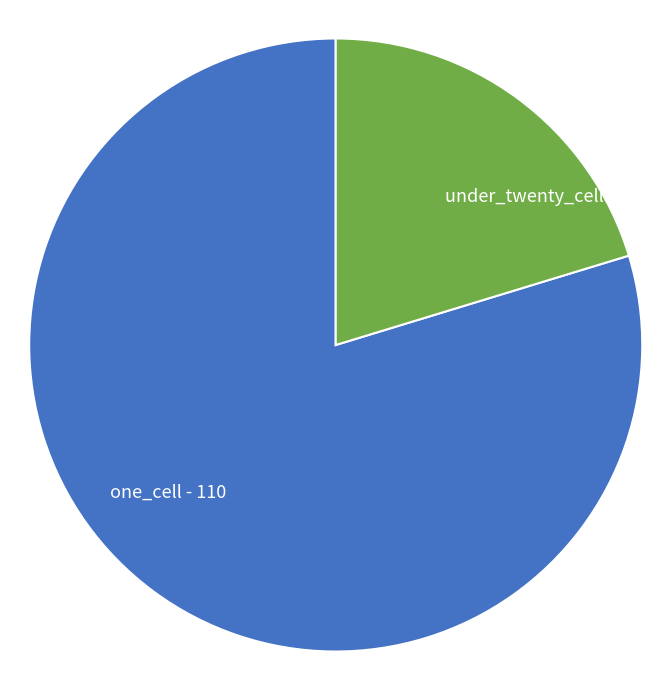

Which has a higher value, under_twenty_cells or one_cell?

one_cell